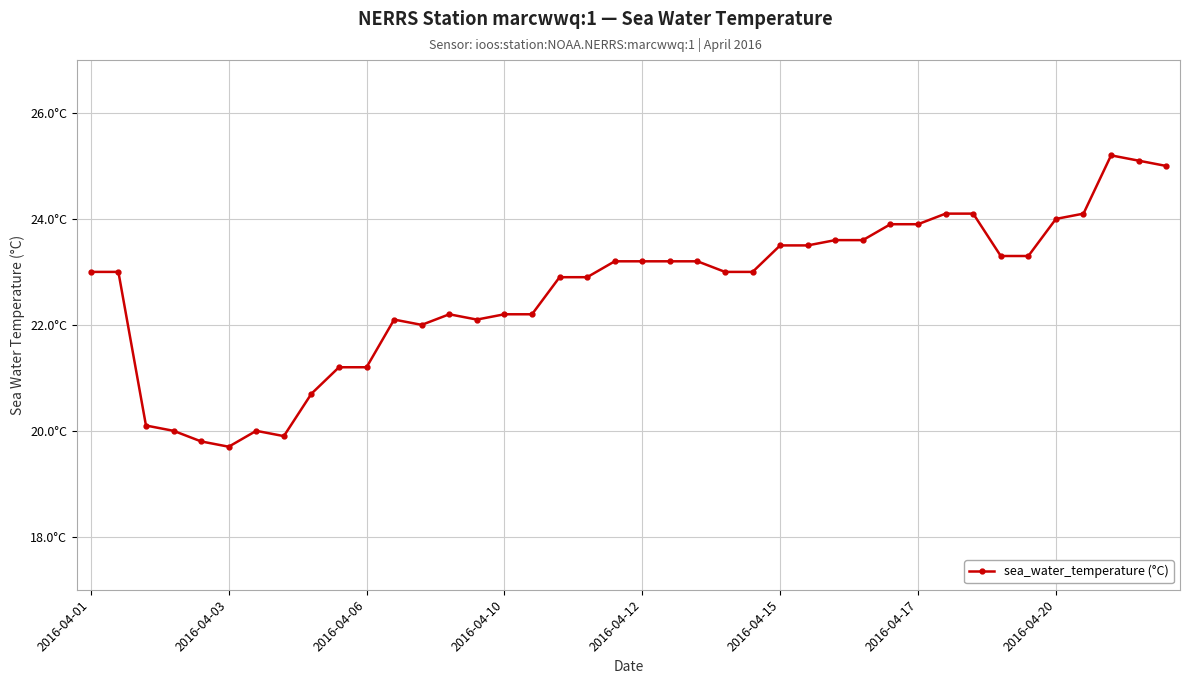

Does the chart display data point markers on the line(s)?

Yes